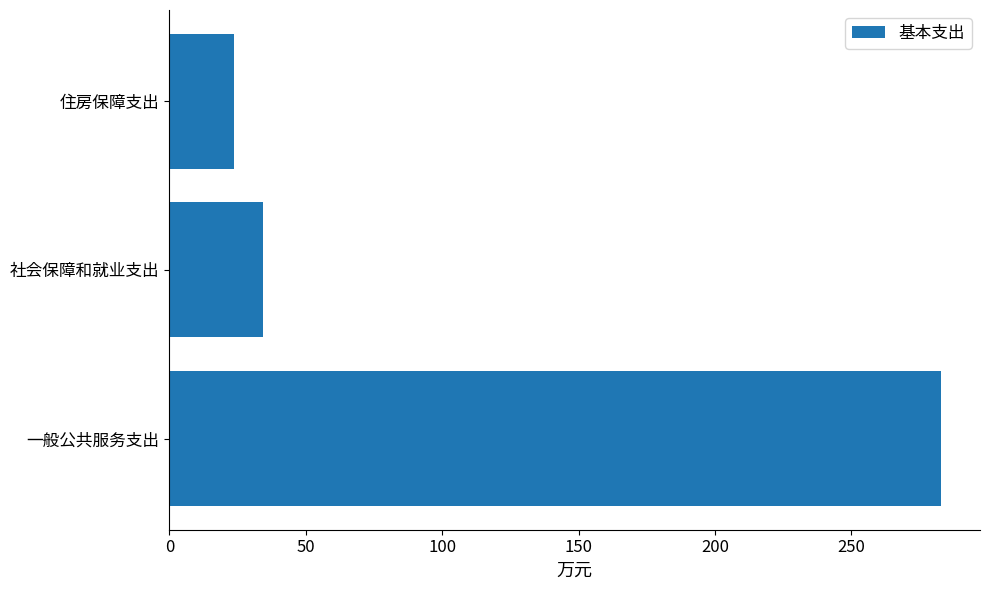

What is the maximum value shown in the chart?

283.0